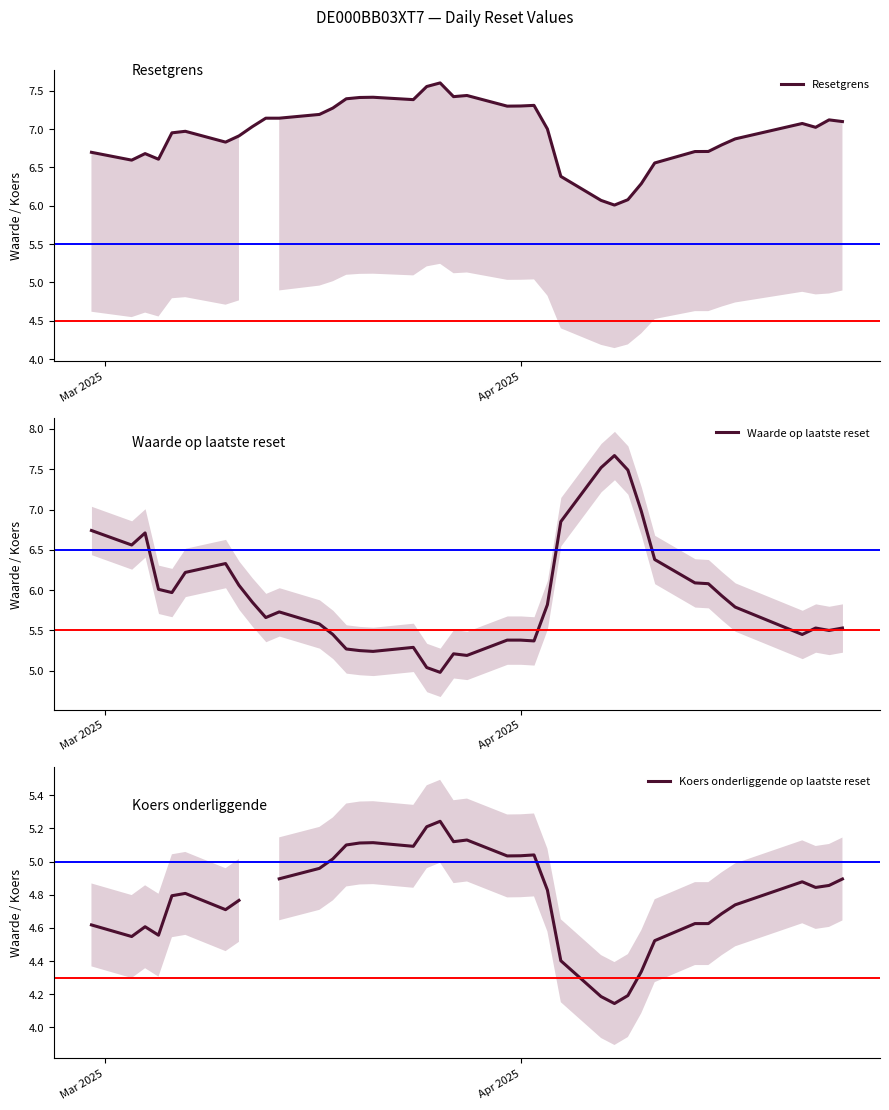

What is the sum of all Waarde op laatste reset values?

231.1